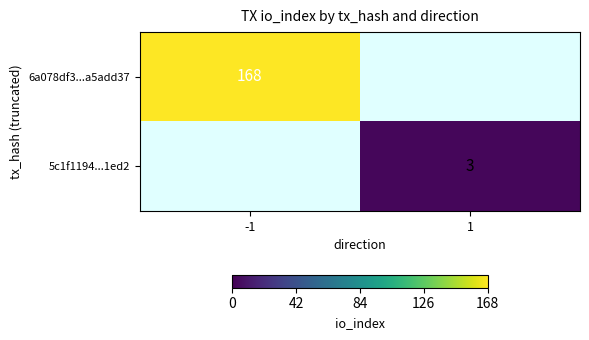

What is the greatest value displayed?

168